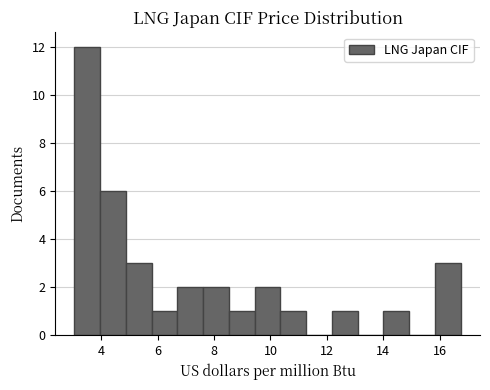

How tall is the bar that spans 14.0 to 15.0 on the x-axis? Neither the bar edges nor the heights are printed on the chart, so give them approximately, as read against the axes.

1